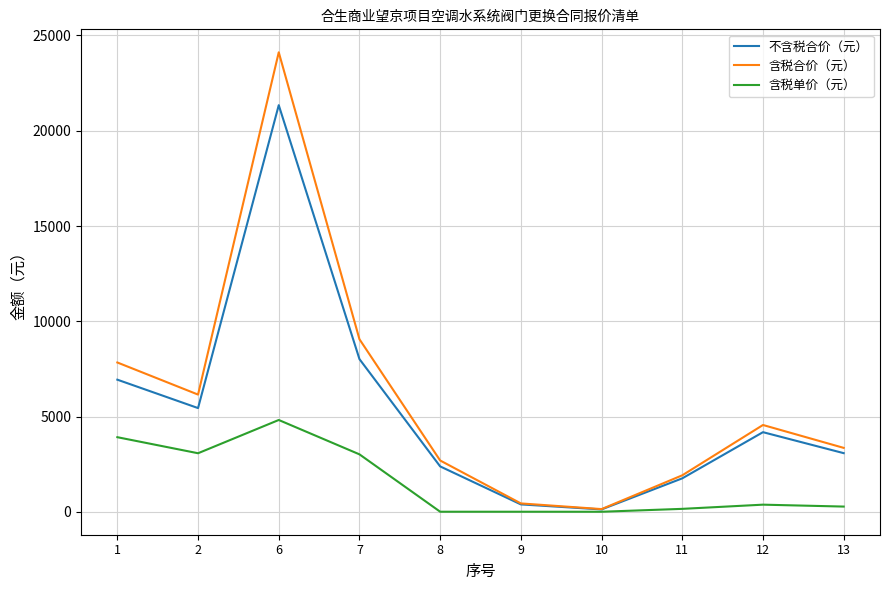

Which series changed the most between 2 and 10?

含税合价（元）